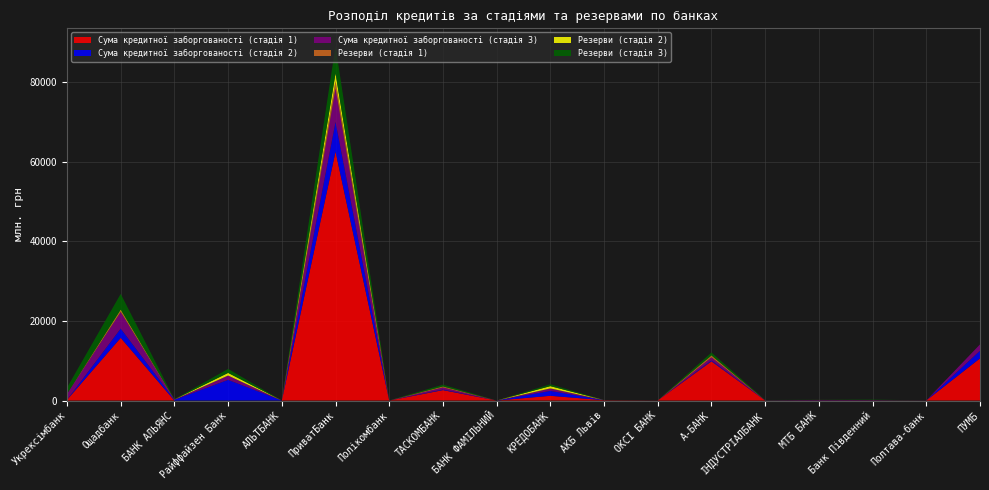

Reading right to left, list all the values displayed in this chart.

Сума кредитної заборгованості (стадія 1): 10606497.2	20688.4	13822.5	45382.0	5567.4	9872961.6	26930.8	85725.6	1191268.4	0.0	2621912.0	5.0	62594843.6	8653.5	247.3	0.0	15773095.8	162763.4
Сума кредитної заборгованості (стадія 2): 1911521.6	18615.9	453.5	34913.9	1645.5	220000.8	537.4	5859.5	1239514.7	0.0	144220.8	1856.5	7465474.0	875.0	5197503.8	194613.3	2318205.1	2743.6
Сума кредитної заборгованості (стадія 3): 1596647.6	5821.7	106463.7	73491.9	69447.9	769836.9	7079.0	13442.1	576996.5	0.0	521841.9	13347.1	8420256.6	162.1	1091303.1	64202.1	4173348.9	1528659.8
Резерви (стадія 1): 0.0	1277.1	108.4	647.5	125.6	415634.4	1863.3	4646.2	58216.0	0.0	209942.0	0.4	1842719.4	373.9	21.1	0.0	425698.0	2469.4
Резерви (стадія 2): 0.0	3434.2	36.4	2685.8	0.0	61998.0	85.8	3589.7	556438.6	0.0	48414.3	35.4	1963949.4	52.8	660555.7	27313.0	175952.8	434.1
Резерви (стадія 3): 0.0	5434.0	103866.6	31162.8	59809.3	725770.4	6402.3	9448.9	464326.0	0.0	442601.9	13347.1	6865469.6	162.1	1000277.3	37103.2	3960301.1	1528659.8